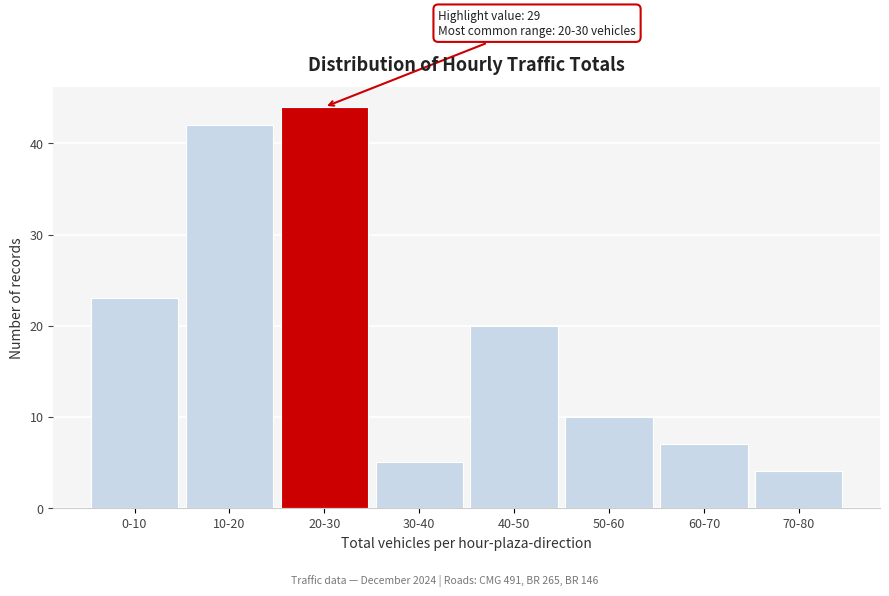

Reading right to left, list all the values displayed in this chart.

4	7	10	20	5	44	42	23